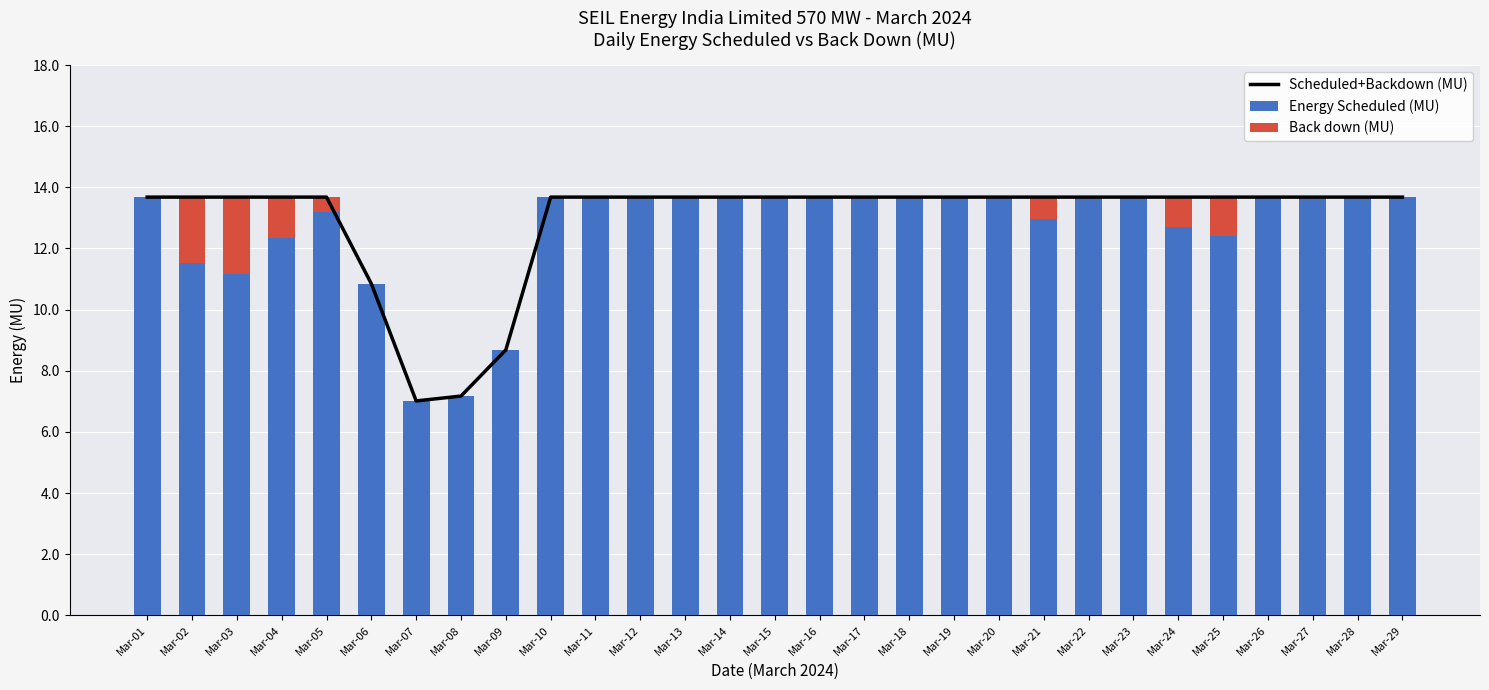

What is the highest value of the Energy Scheduled (MU) series?

13.7